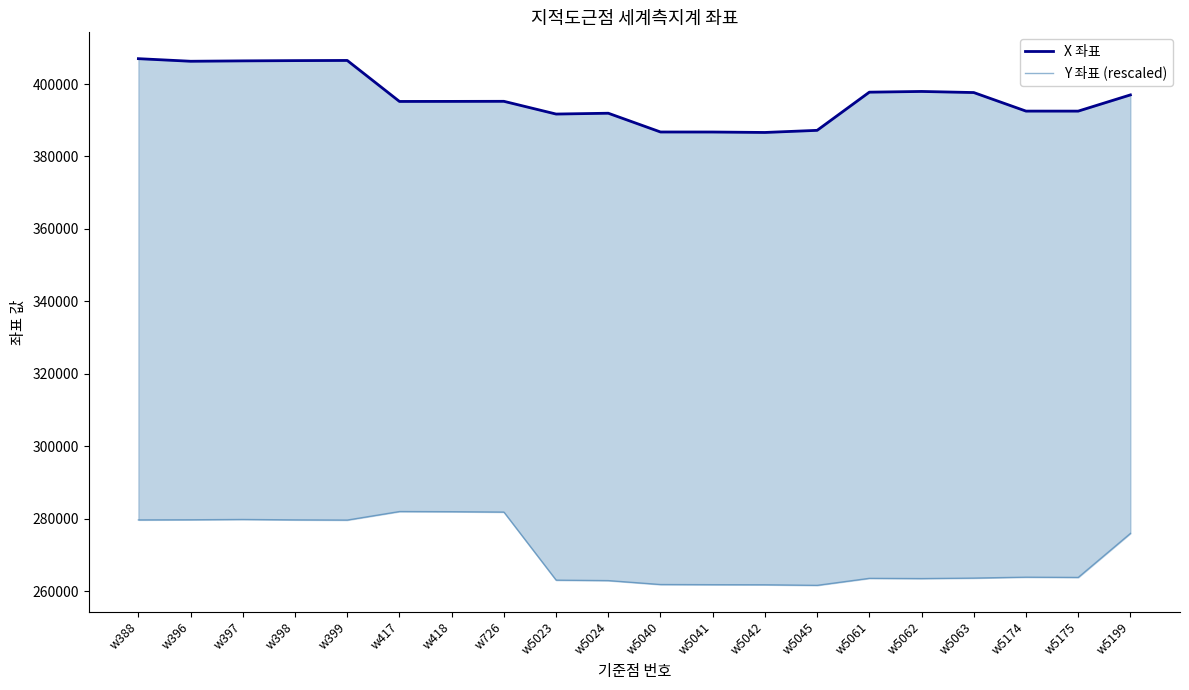

What is the difference between the maximum and minimum values in the X 좌표 series?

20376.9